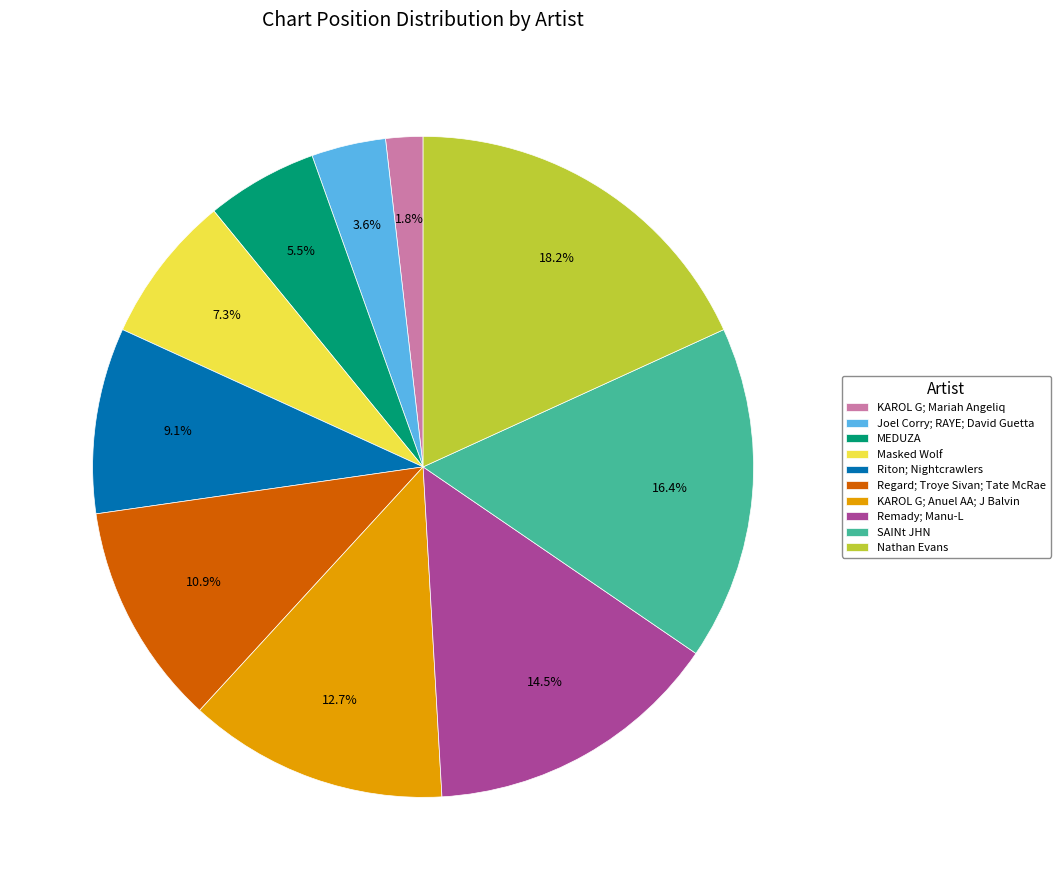

Is Masked Wolf the majority of the pie?

No